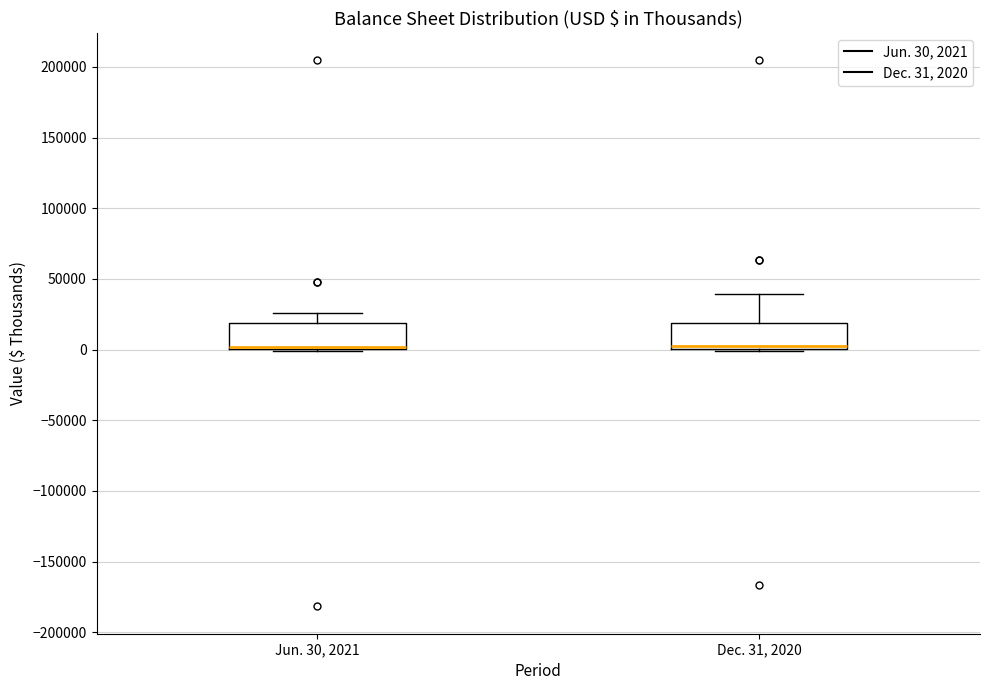

Reading left to right, read every box against the y-axis: the position of its median line, the range the box covers, and the ends of its whiskers. The values are not printed on the chart, so give them approximately, as read against the axis.

Jun. 30, 2021: median 0 (just above the box's lower edge), box 0 to 20000, whiskers 0 to 25000
Dec. 31, 2020: median 0 (just above the box's lower edge), box 0 to 20000, whiskers 0 to 40000